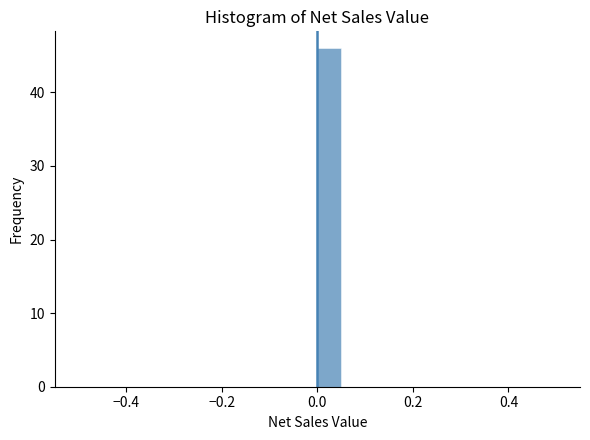

Read against the x-axis, roughly where is the centre of the tallest bar?

0.02